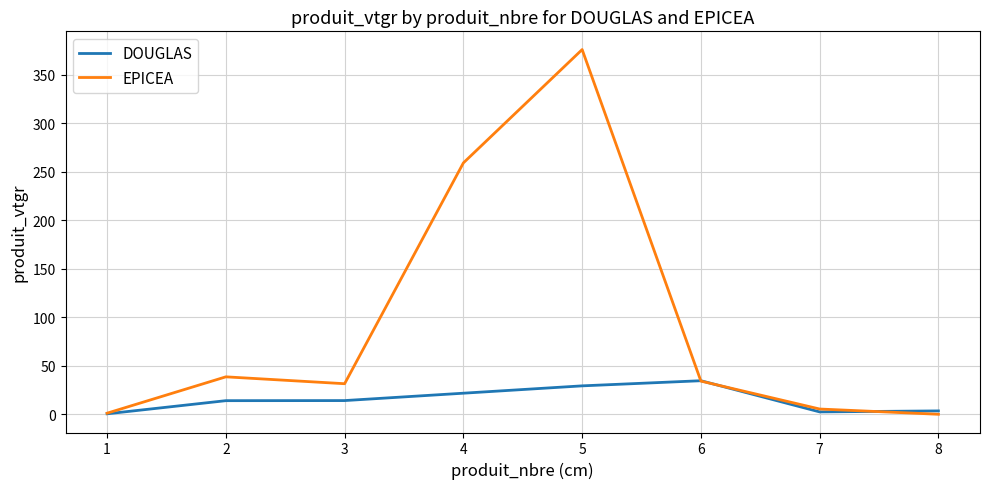

Which category has the highest value in the EPICEA series?

5